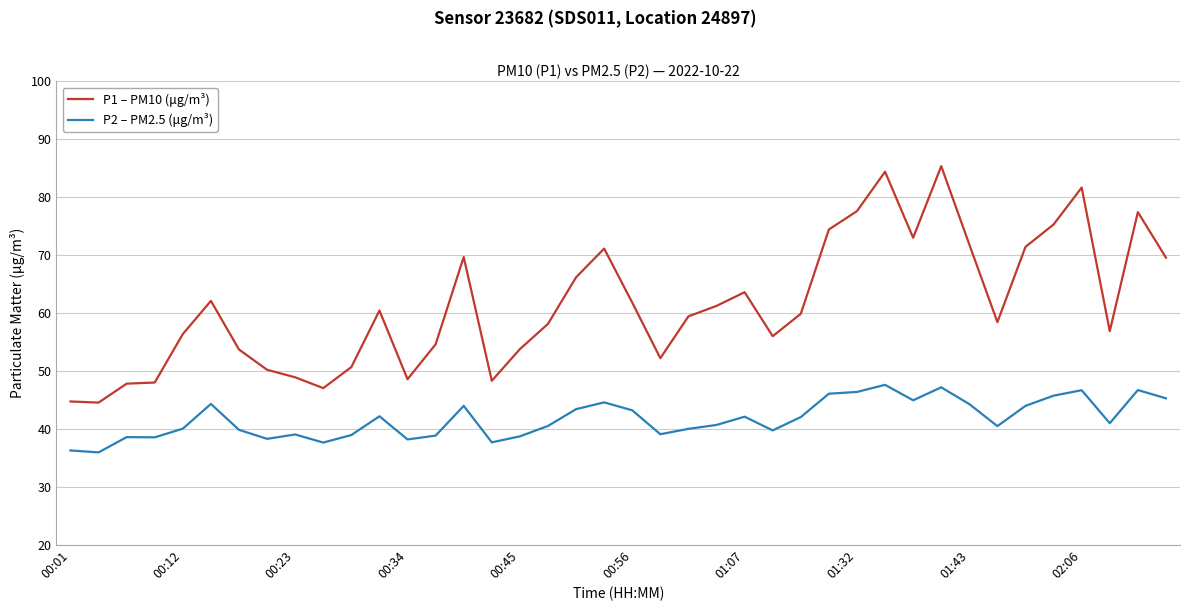

True or false: P1 – PM10 (μg/m³) and P2 – PM2.5 (μg/m³) cross at least once.

False